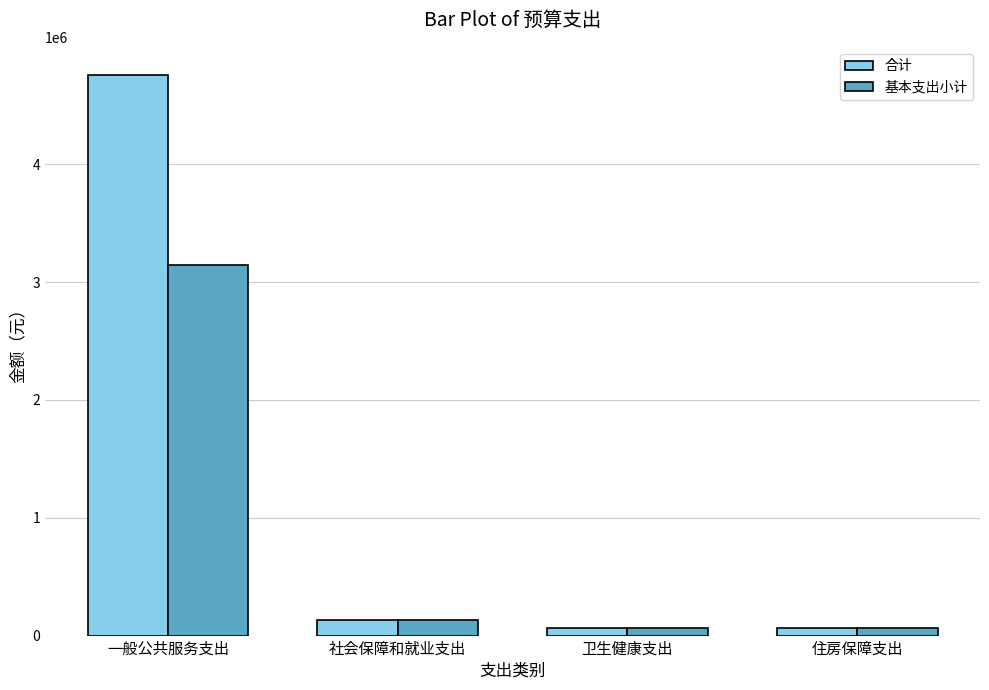

Which label corresponds to the largest value in the chart?

一般公共服务支出